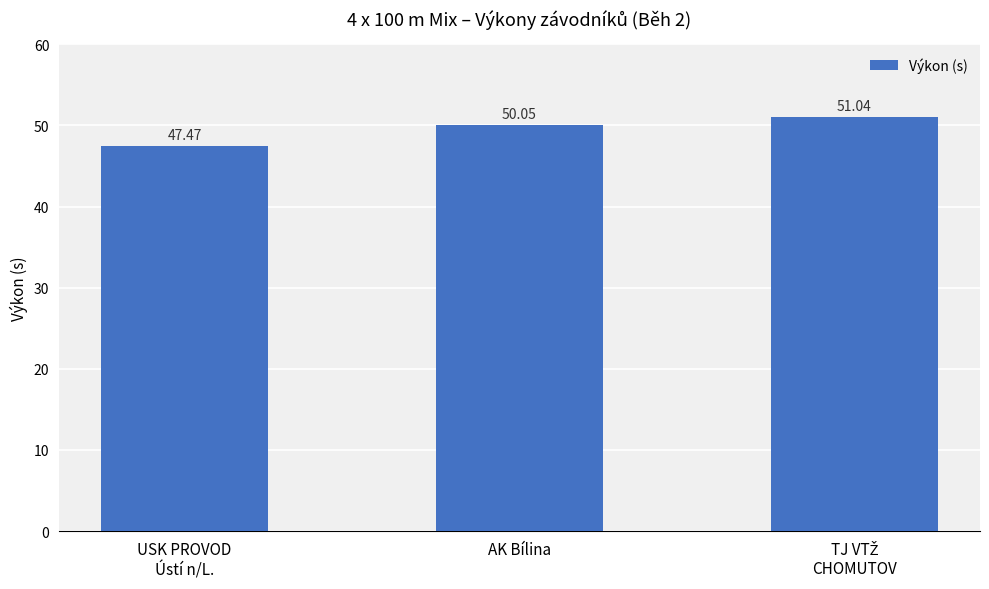

What is the sum of all values?

148.6